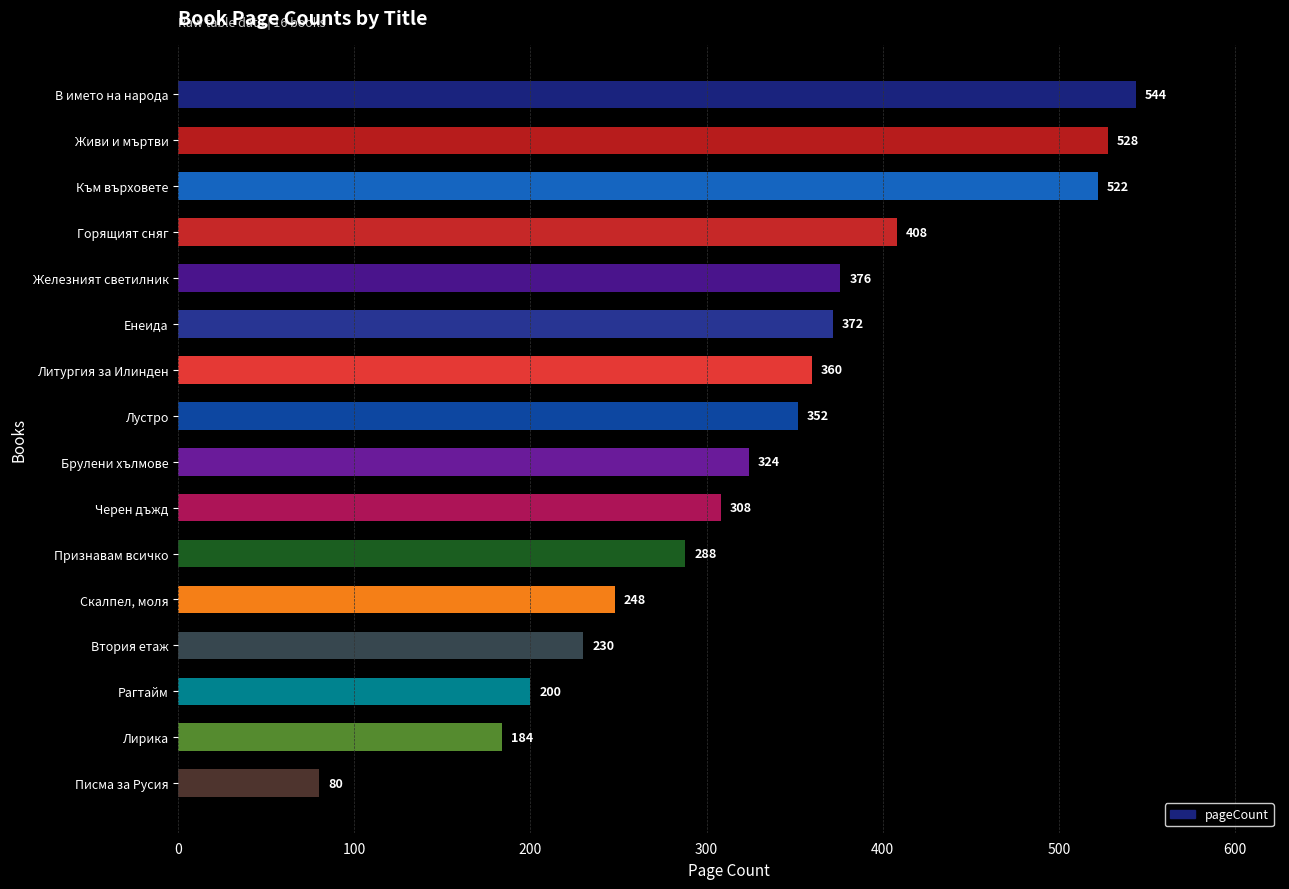

Are the bars grouped side by side (vs. stacked)?

No